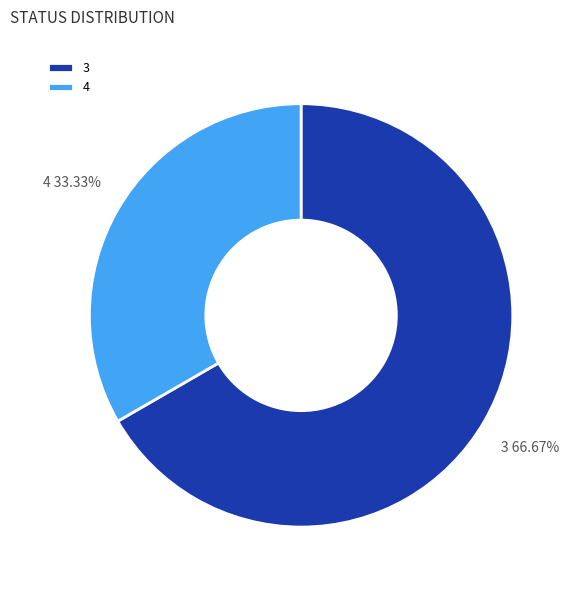

Is 4 the majority of the pie?

No